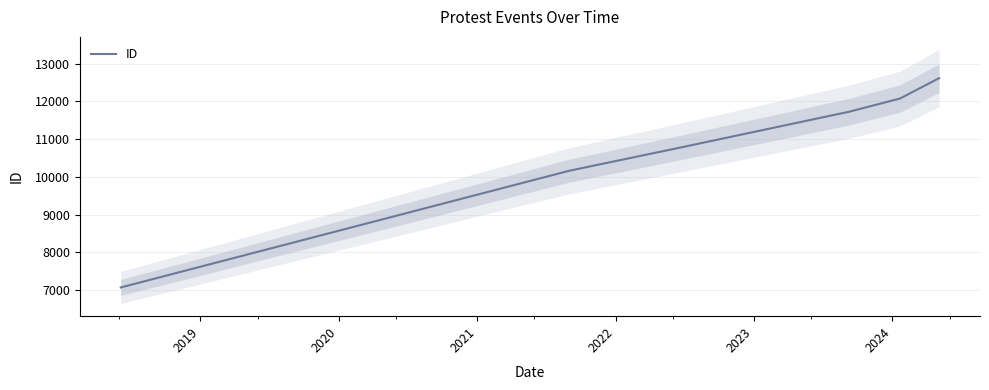

What is the minimum value for ID?

7074